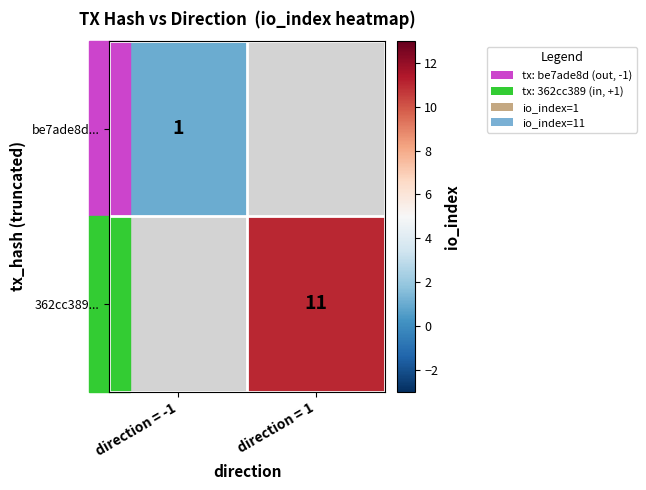

True or false: be7ade8d... has a value of 1.6 at direction = -1.

False